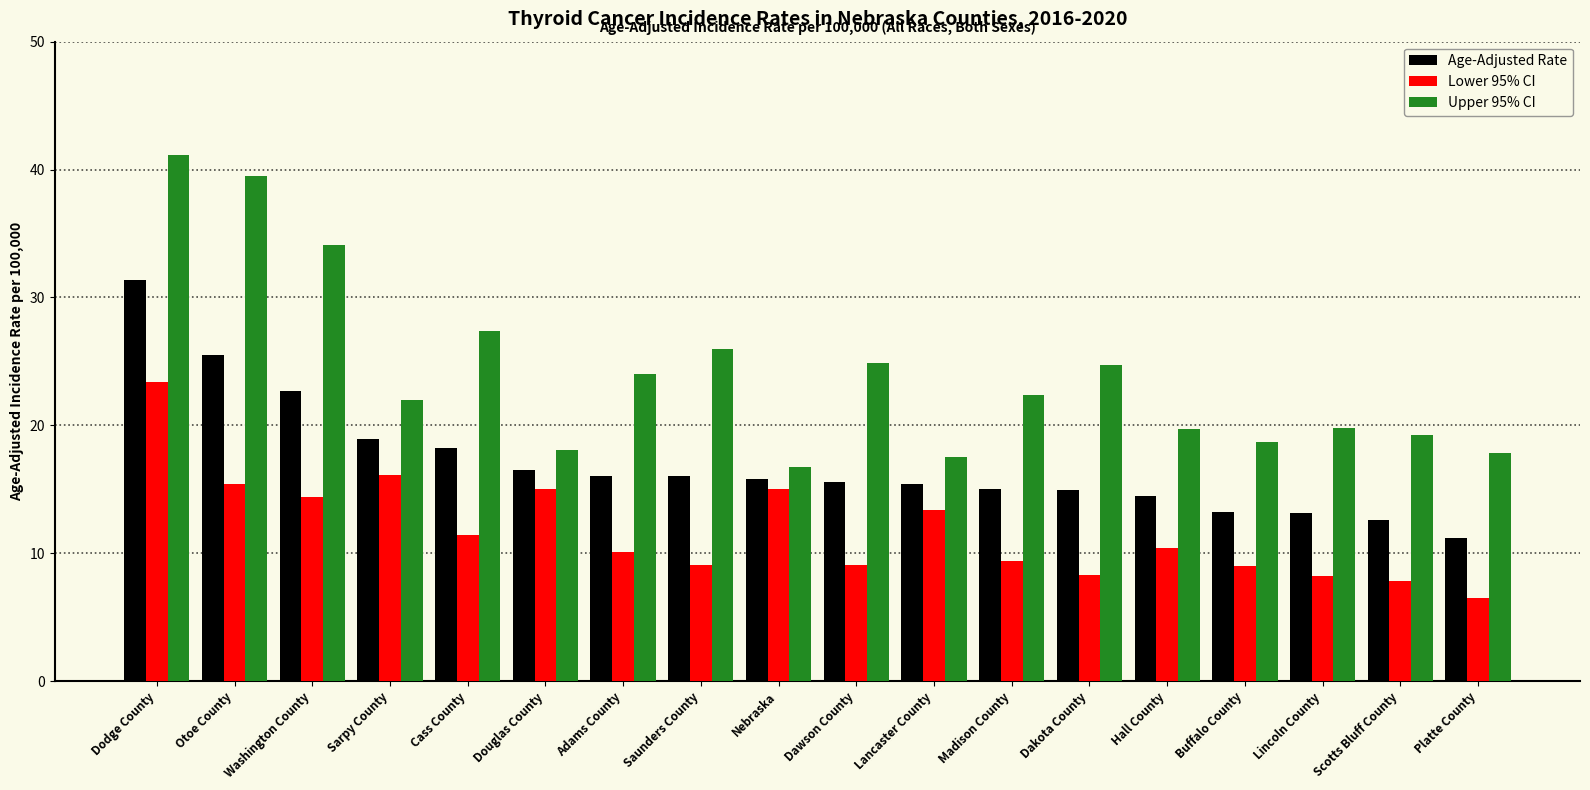

Rank the series by their maximum value, from lowest to highest.

Lower 95% CI, Age-Adjusted Rate, Upper 95% CI